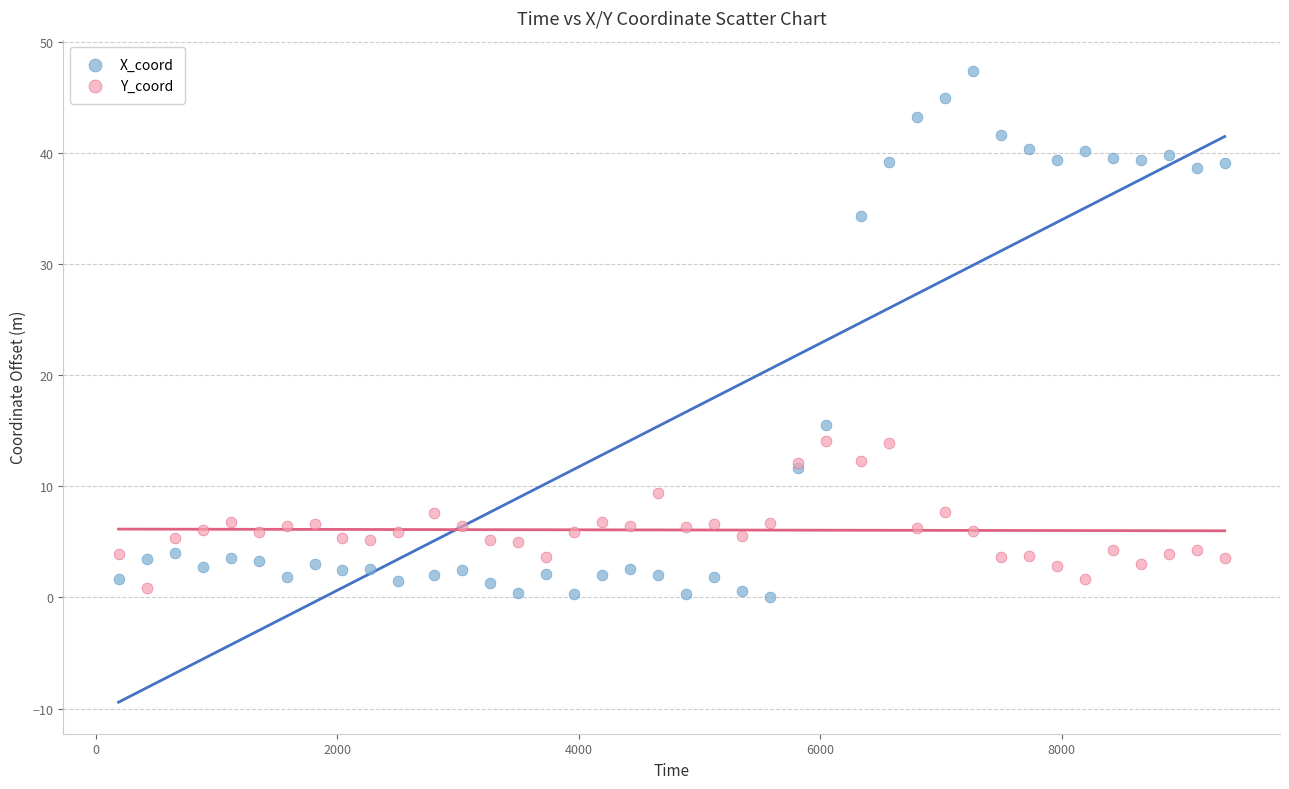

Which series contains the highest Y value?

X_coord